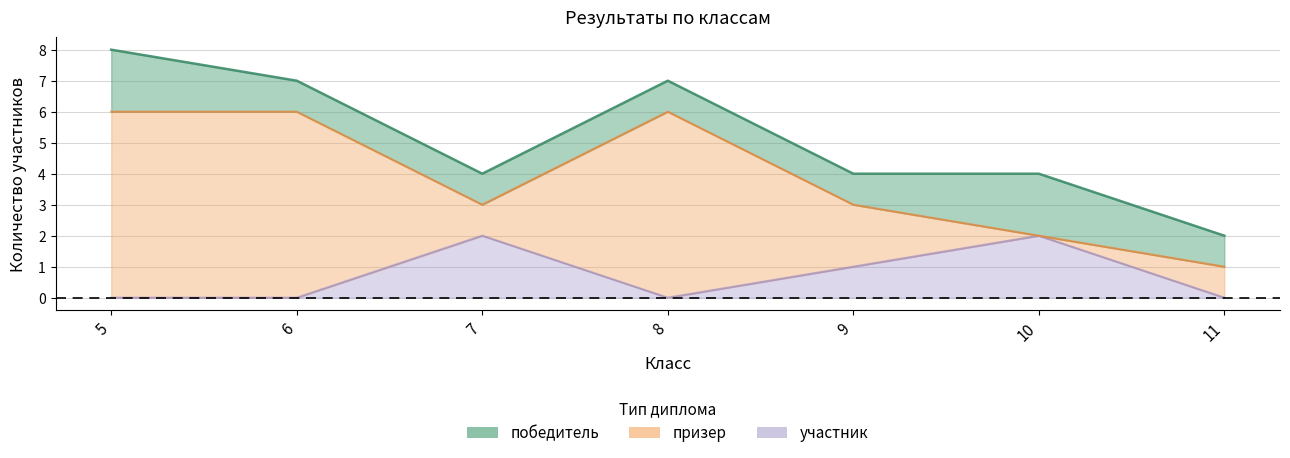

Does the chart display data point markers on the line(s)?

No